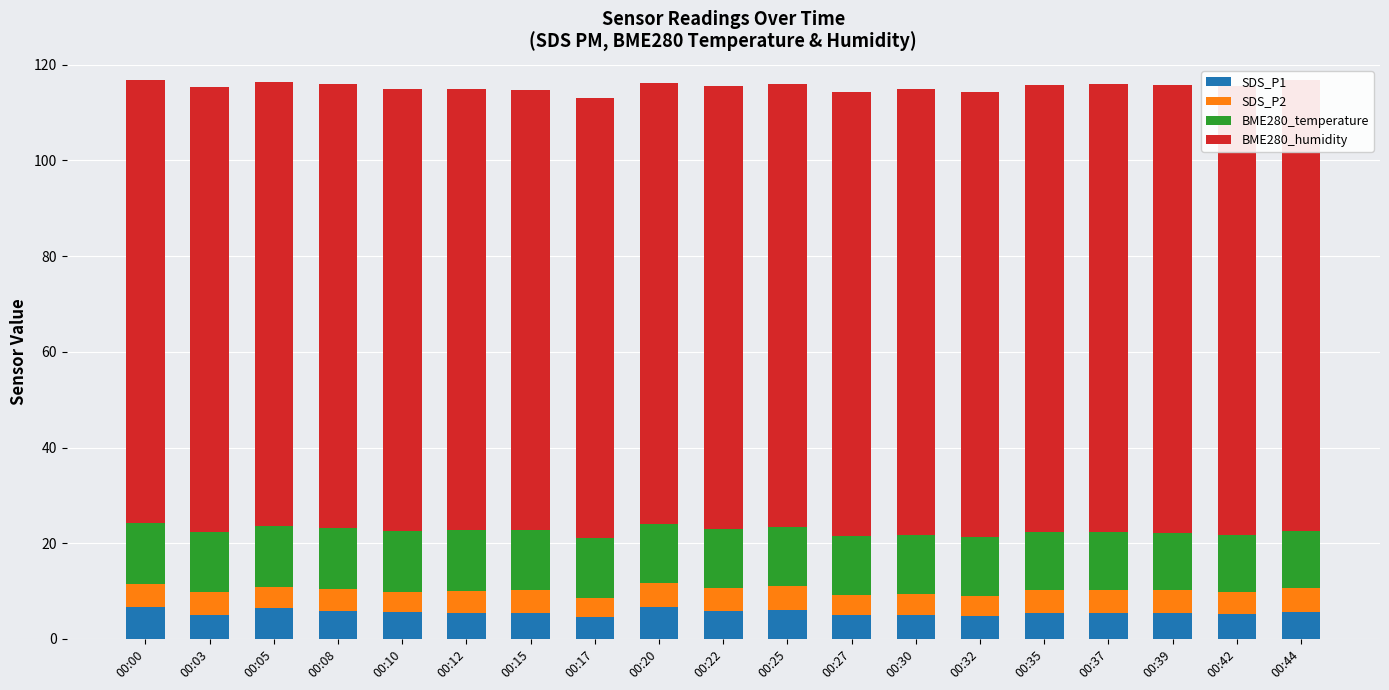

What is the sum of all BME280_temperature values?

235.3